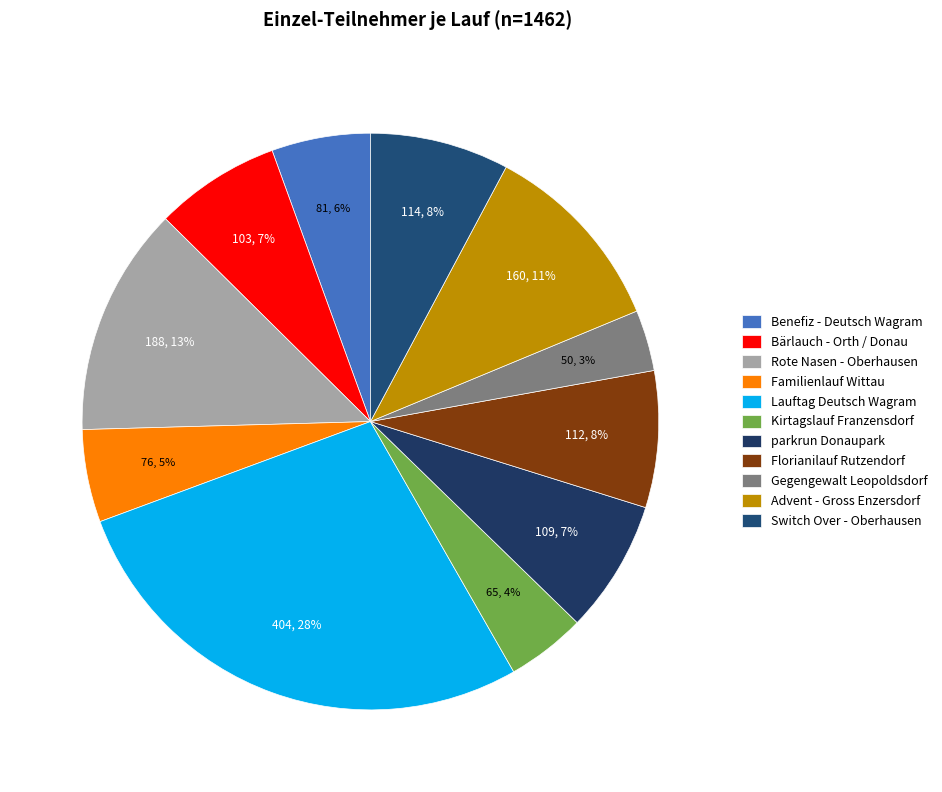

What percentage is the parkrun Donaupark slice, to the nearest percent?

7%